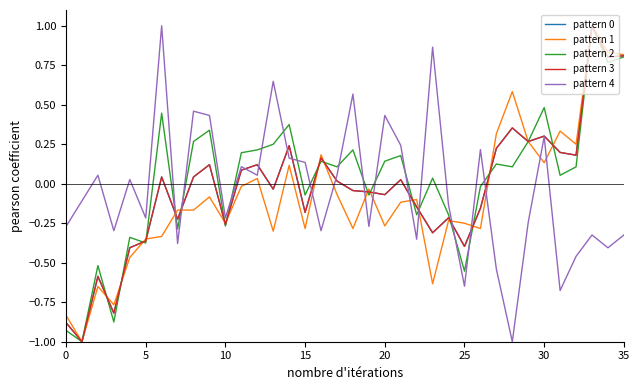

Is this an area chart (filled region under the line)?

No